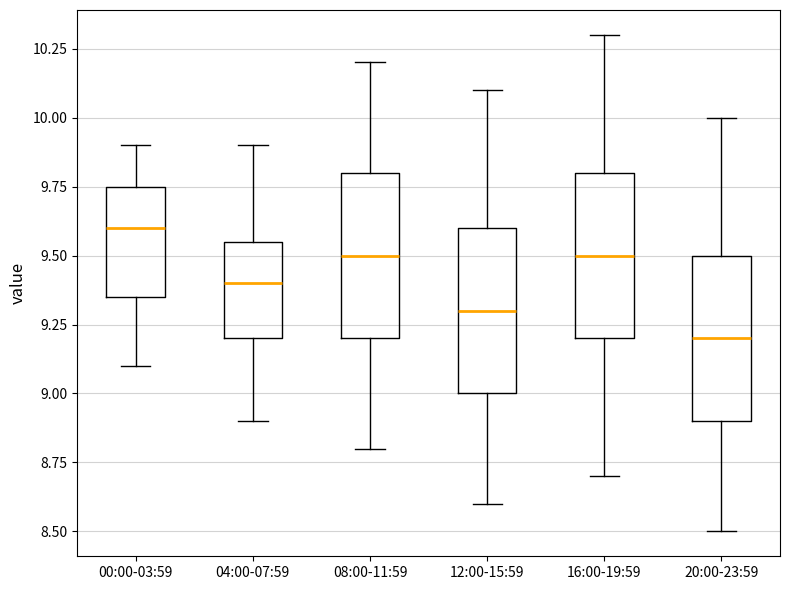

Which box's median line is the lowest?

20:00-23:59